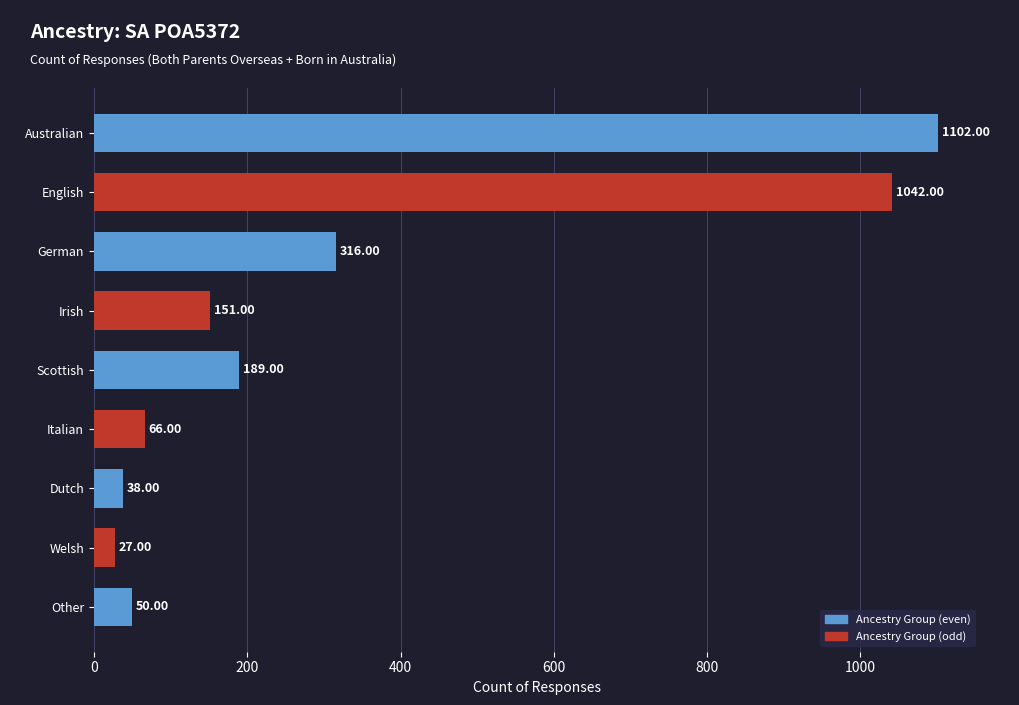

What is the label of the 9th bar from the top?

Other